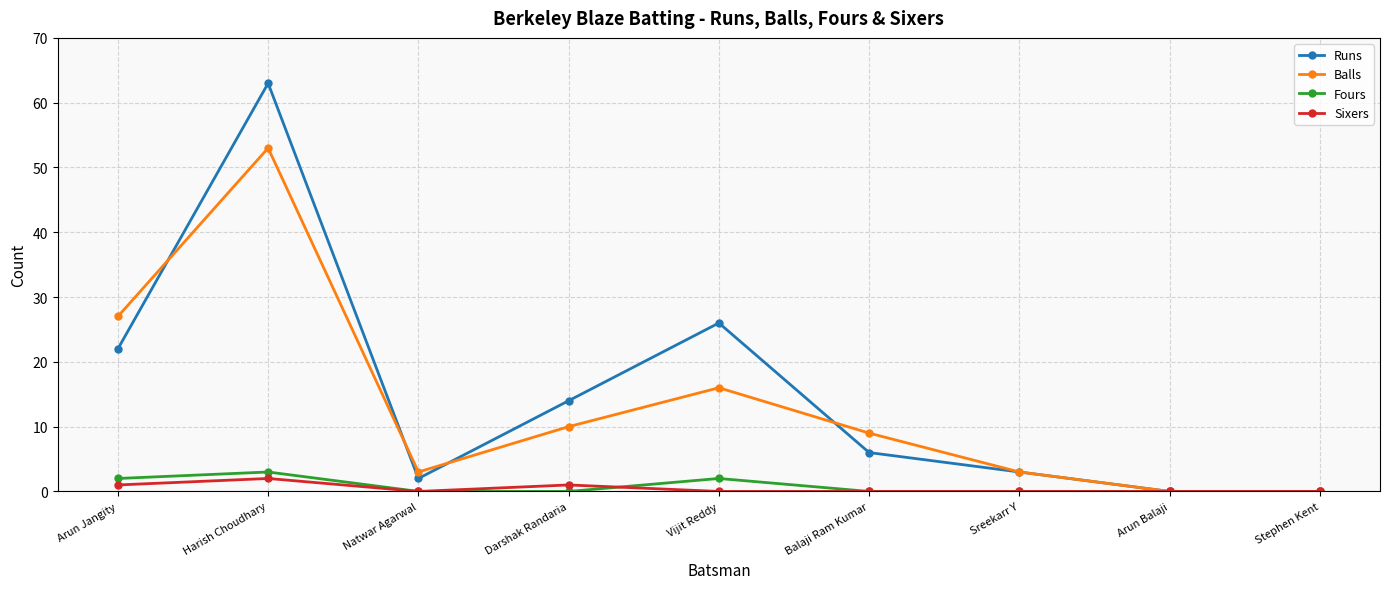

How many Fours values are between 0 and 2?

8